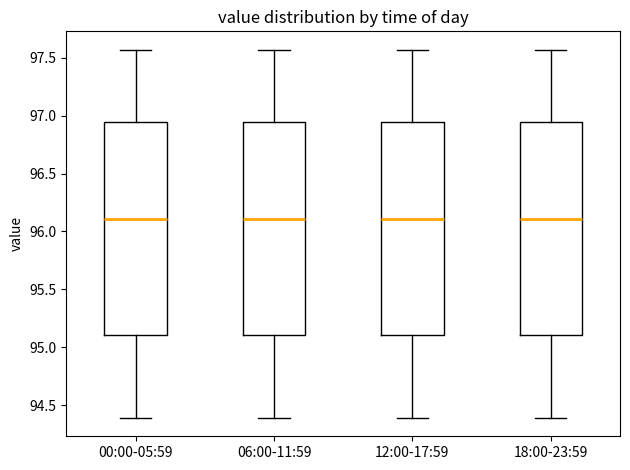

Reading left to right, transcribe this box plot: for each box, give where its median line is, the range the box spans, and where its two whiskers end, as read against the y-axis. The values are not printed on the chart, so give them approximately, as read against the axis.

00:00-05:59: median 96.10, box 95.10 to 96.95, whiskers 94.40 to 97.55
06:00-11:59: median 96.10, box 95.10 to 96.95, whiskers 94.40 to 97.55
12:00-17:59: median 96.10, box 95.10 to 96.95, whiskers 94.40 to 97.55
18:00-23:59: median 96.10, box 95.10 to 96.95, whiskers 94.40 to 97.55